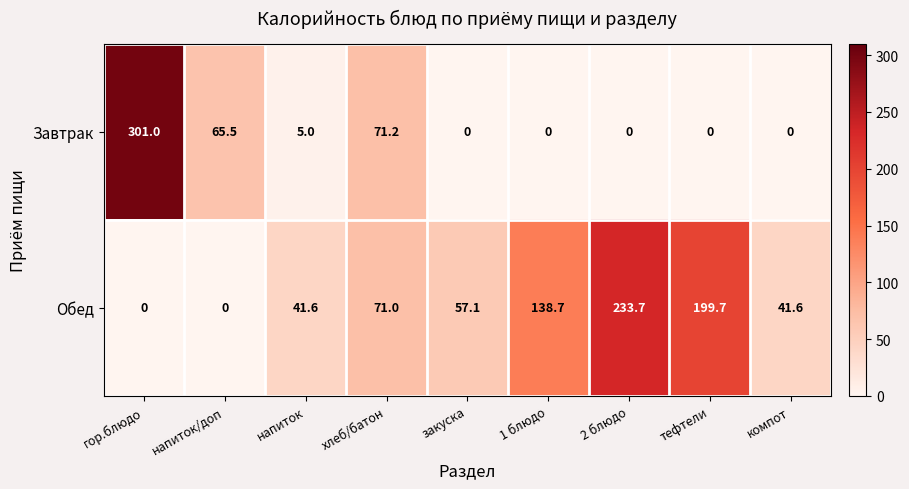

Reading left to right, extract all data points from this chart.

Завтрак: 301.0	65.5	5.0	71.2	0.0	0.0	0.0	0.0	0.0
Обед: 0.0	0.0	41.6	71.0	57.1	138.7	233.7	199.7	41.6